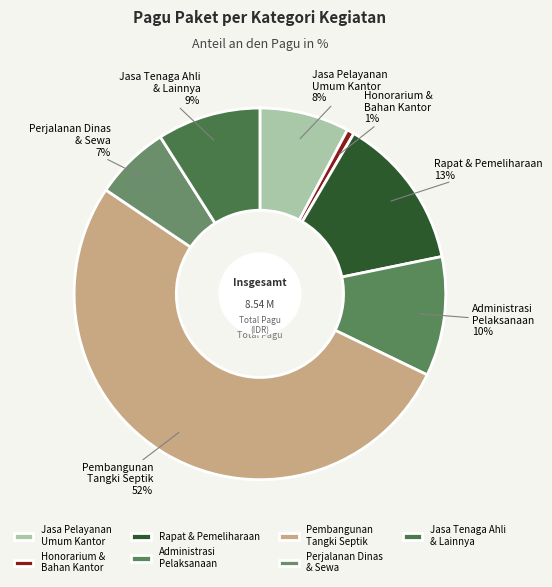

Do Perjalanan Dinas & Sewa and Pembangunan Tangki Septik together represent more than half of the pie?

Yes